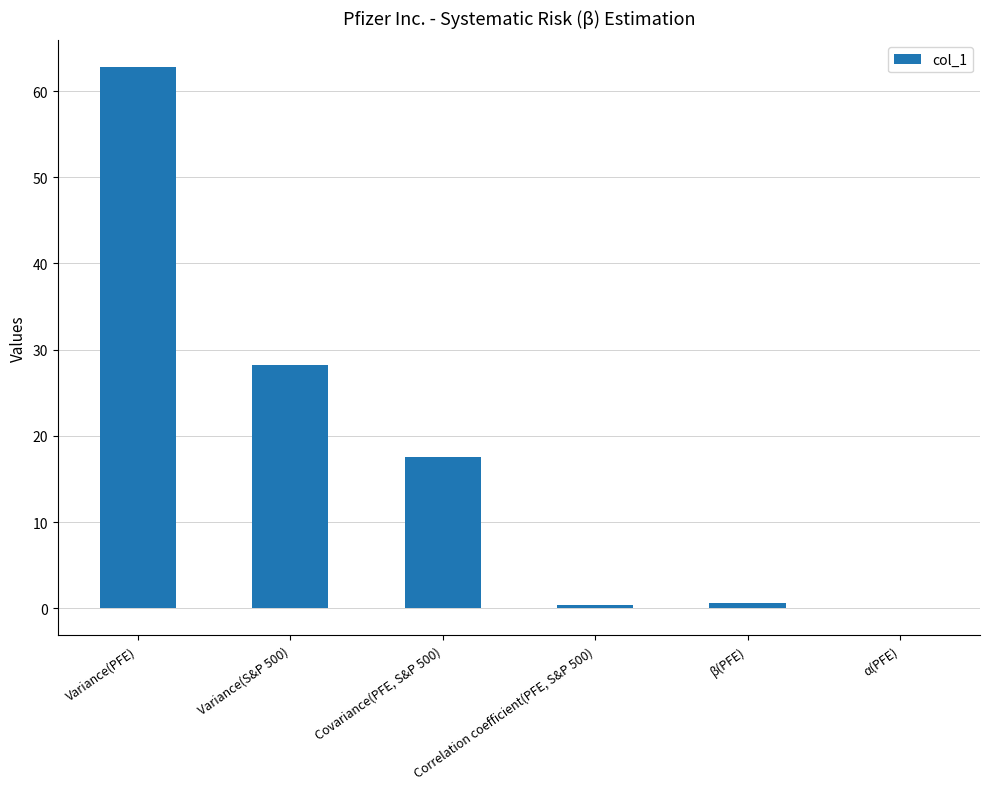

At which label does the data first exceed 17?

Variance(PFE)